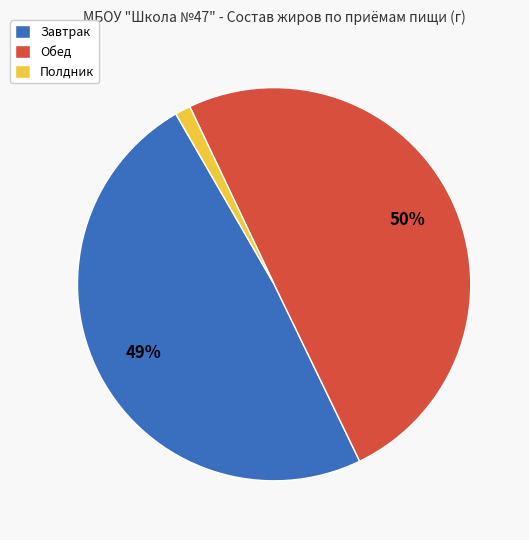

The Полдник slice represents 1% of the pie. True or false?

True